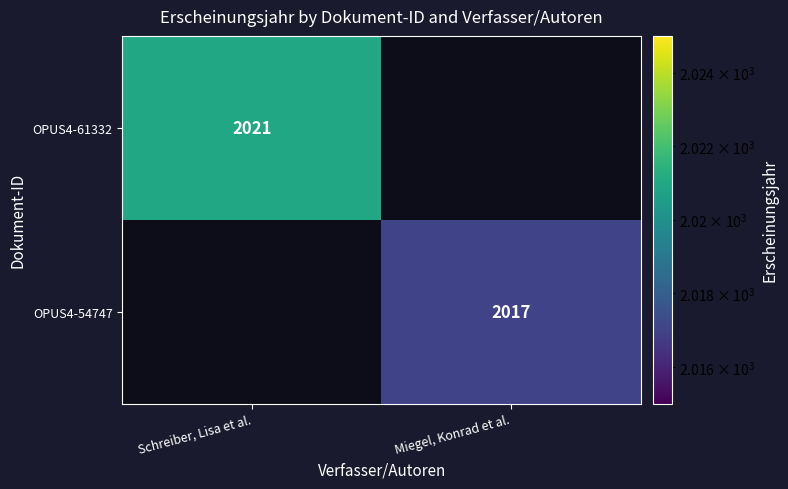

The OPUS4-54747 series shows 2017 at Miegel, Konrad et al.. True or false?

True